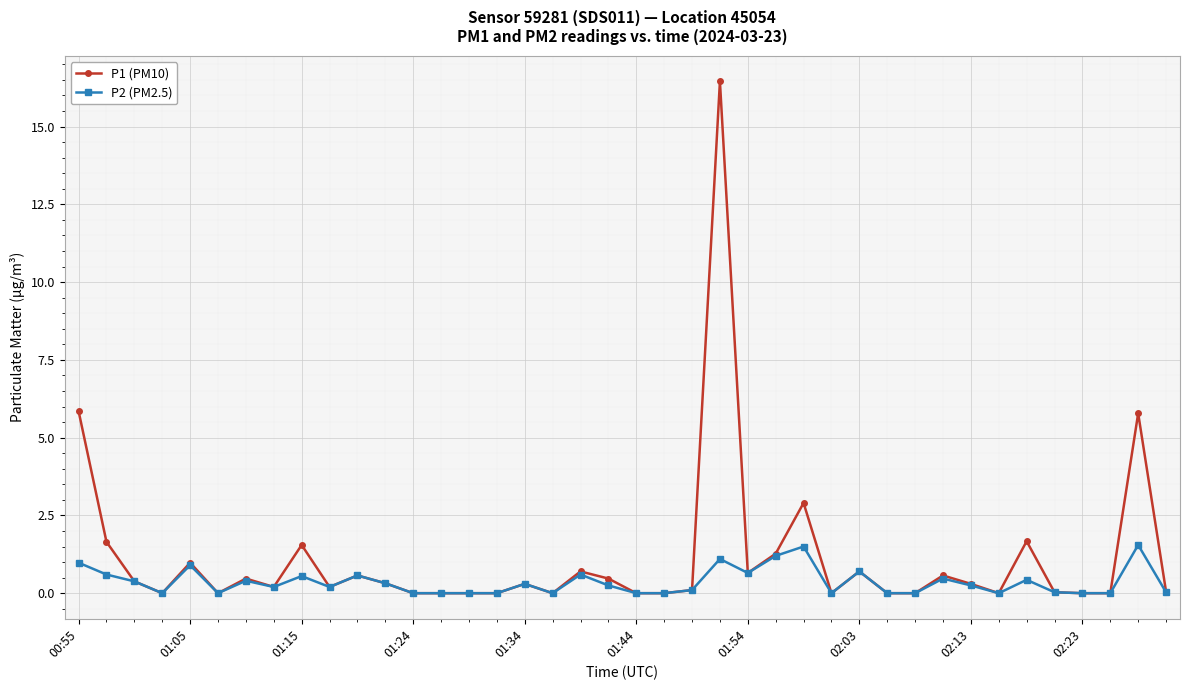

True or false: P2 (PM2.5) has more than 2 interior local peaks.

True